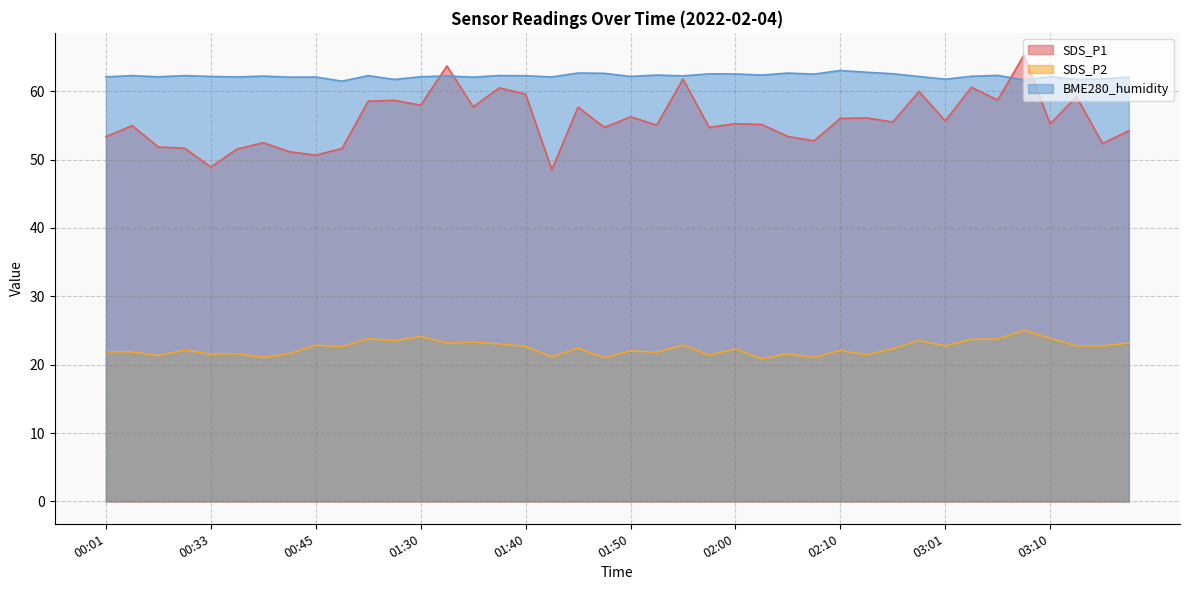

What is the sum of the SDS_P1 values at 01:38 and 01:28?

119.2